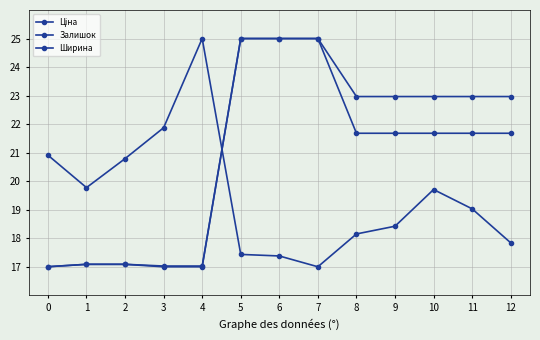

Reading left to right, what are all the values shown in this chart?

Ціна: 17.0	17.1	17.1	17.0	17.0	25.0	25.0	25.0	23.0	23.0	23.0	23.0	23.0
Залишок: 20.9	19.8	20.8	21.9	25.0	17.4	17.4	17.0	18.2	18.4	19.7	19.0	17.8
Ширина: 17.0	17.1	17.1	17.0	17.0	25.0	25.0	25.0	21.7	21.7	21.7	21.7	21.7